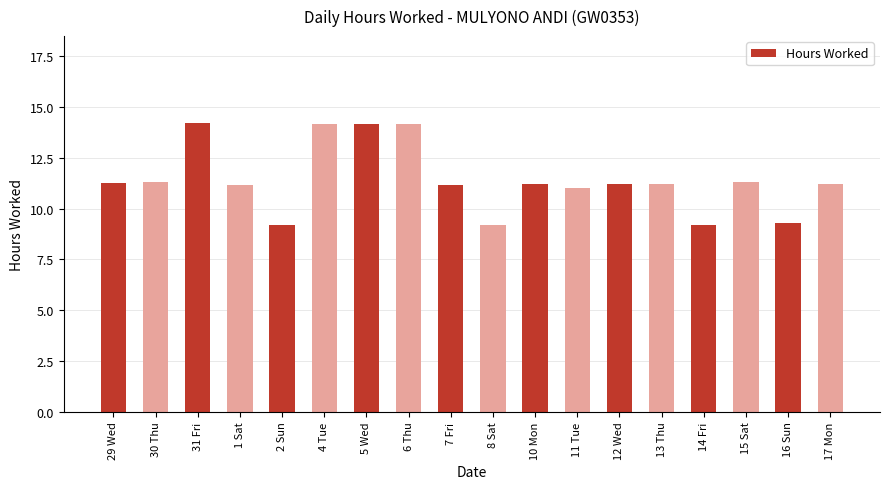

What is the ratio of the value at 12 Wed to the value at 30 Thu?

1.0